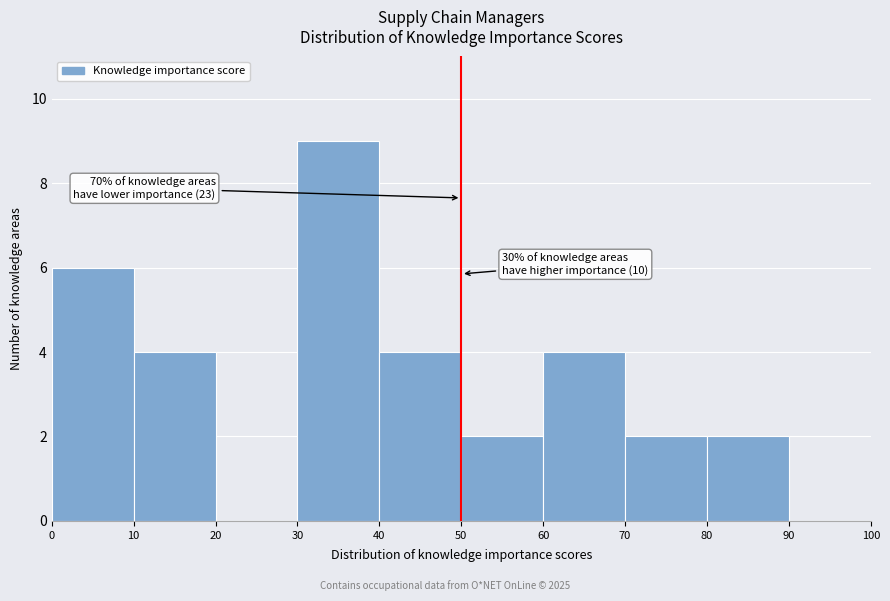

Over which range of the x-axis is the bar tallest?

30 to 40